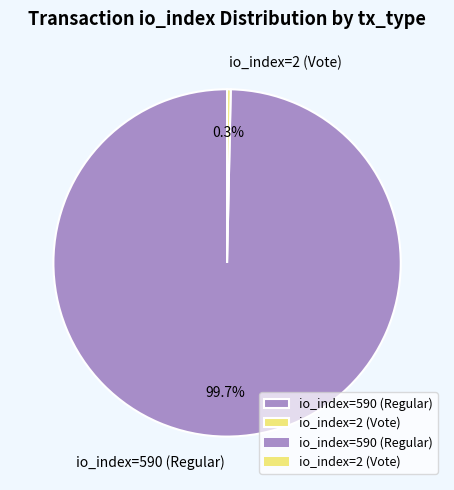

What is the total percentage of io_index=590 (Regular) and io_index=2 (Vote)?

100.0%